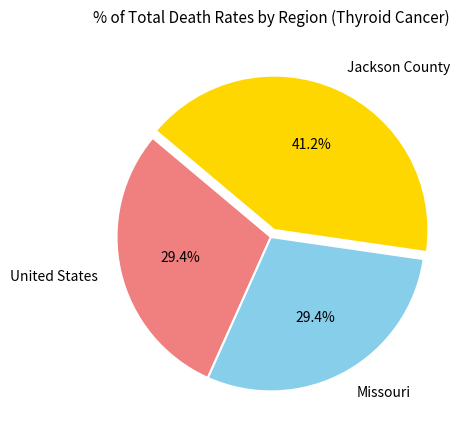

What percentage is the Jackson County slice, to the nearest percent?

41%